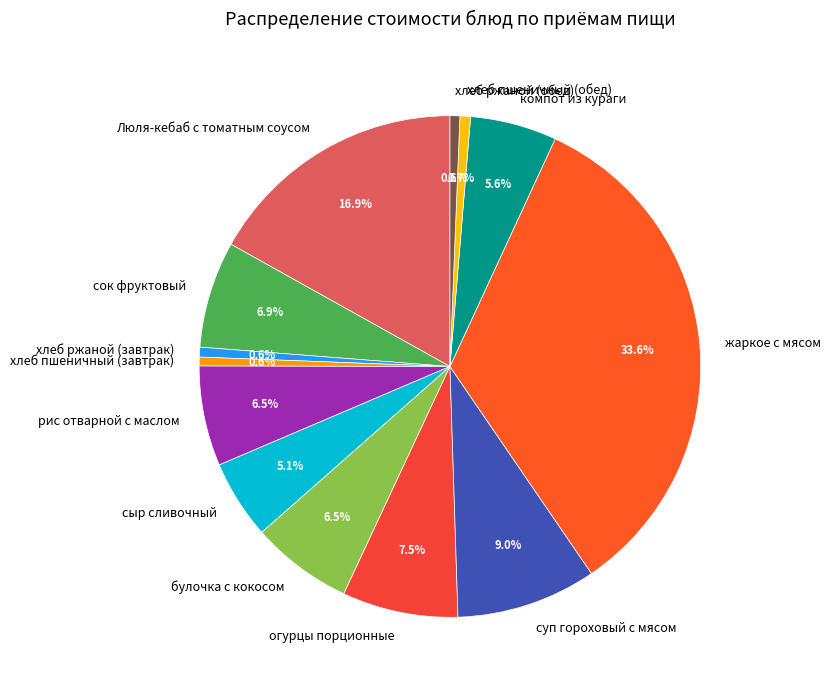

Count the number of slices in the pie.

13